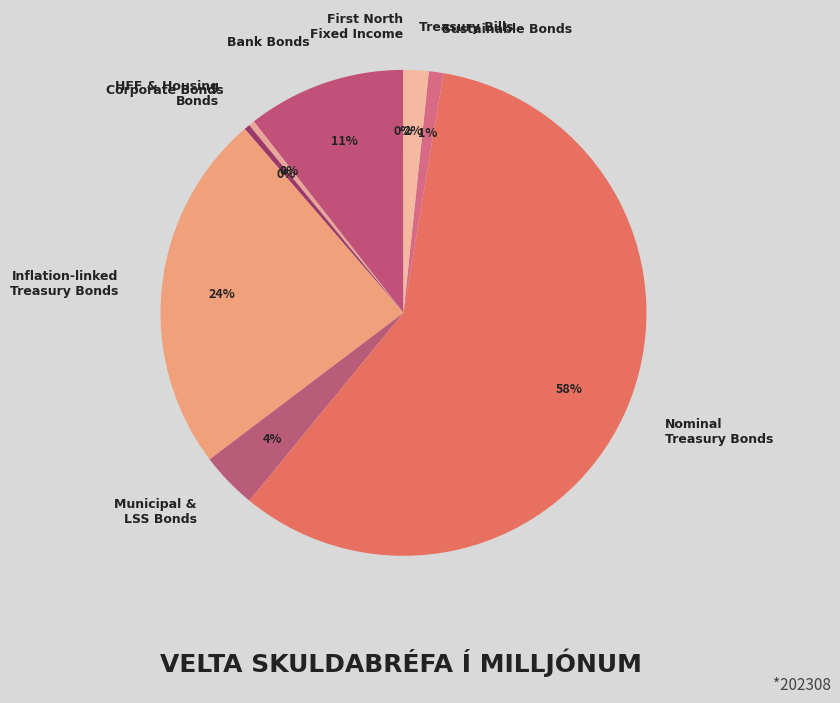

To the nearest percent, what percentage of the pie is Inflation-linked Treasury Bonds?

24%